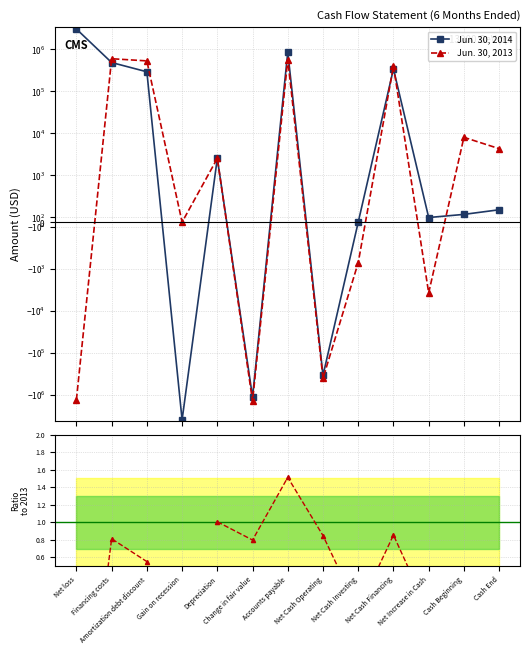

What position from the left is Net Increase in Cash?

11